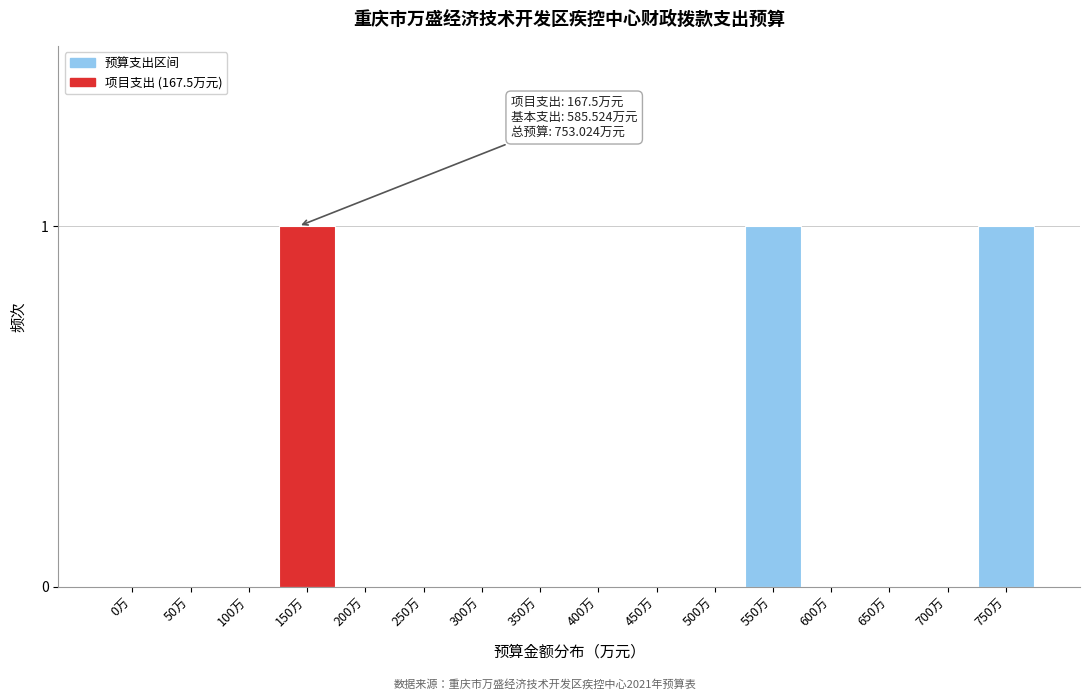

Reading left to right, list all the values displayed in this chart.

0万=0	50万=0	100万=0	150万=1	200万=0	250万=0	300万=0	350万=0	400万=0	450万=0	500万=0	550万=1	600万=0	650万=0	700万=0	750万=1